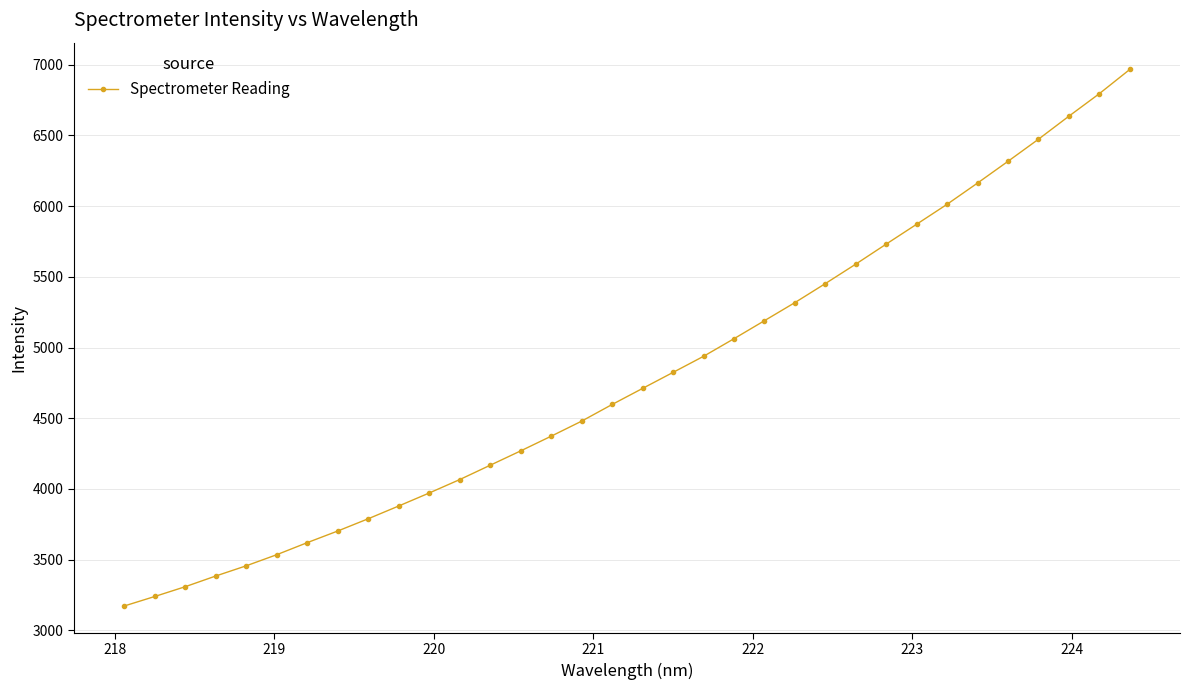

How many lines are shown in the chart?

1